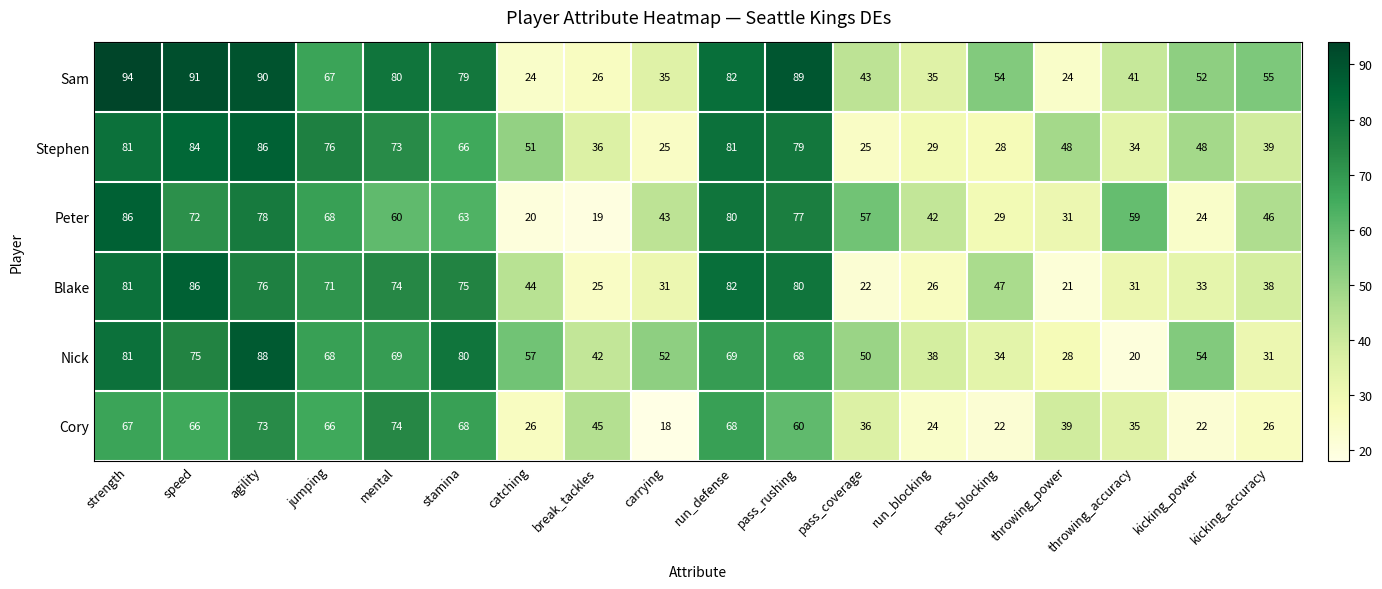

What is the sum of all Blake values?

943